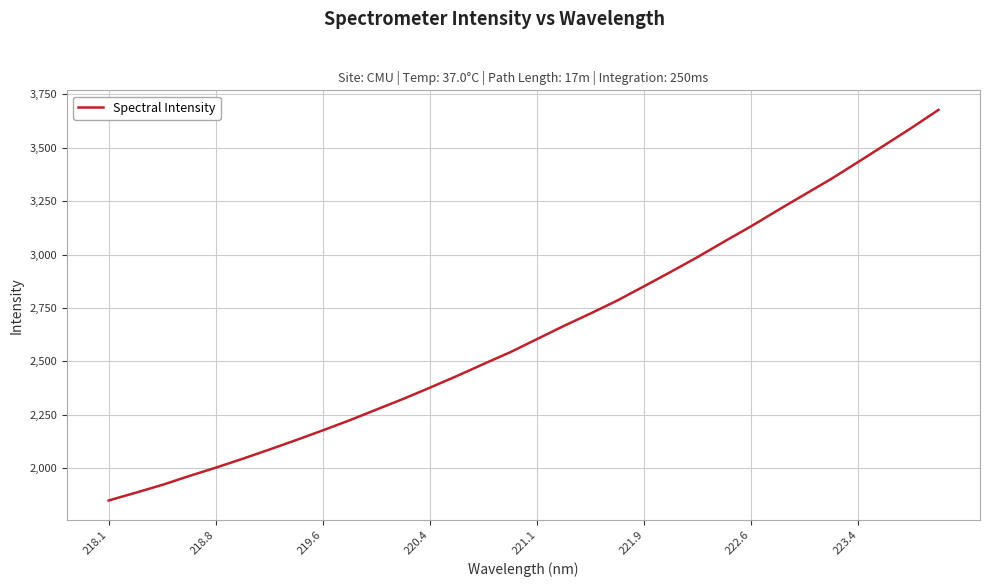

What is the difference between the maximum and minimum values?

1828.5